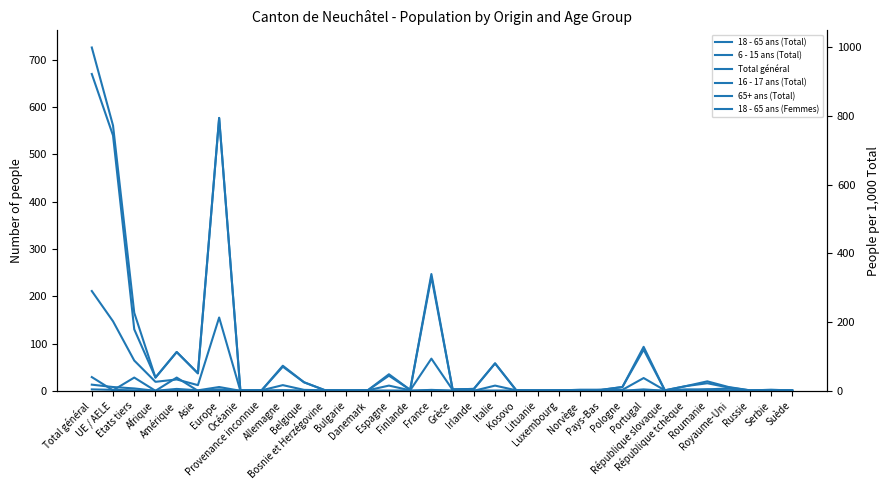

What is the average value of the 16 - 17 ans (Total) series?

3